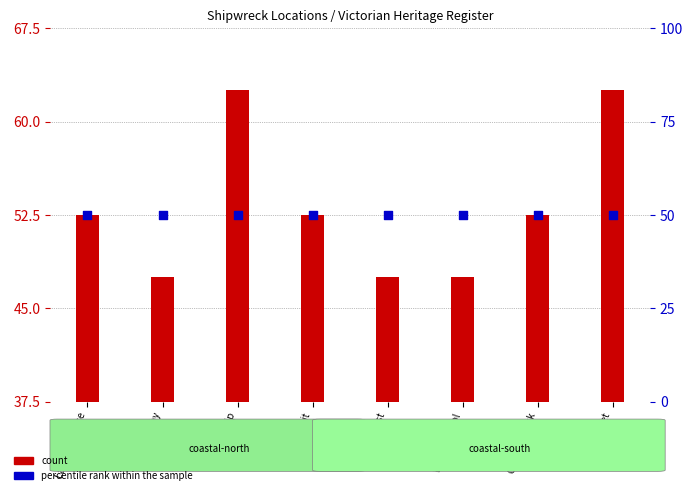

Which series has the widest spread of Y values?

count